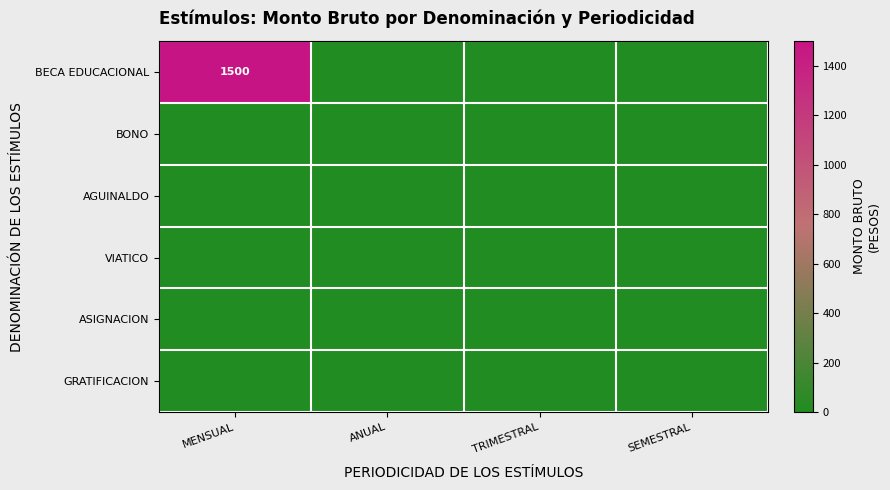

What is the total value across all series at MENSUAL?

1500